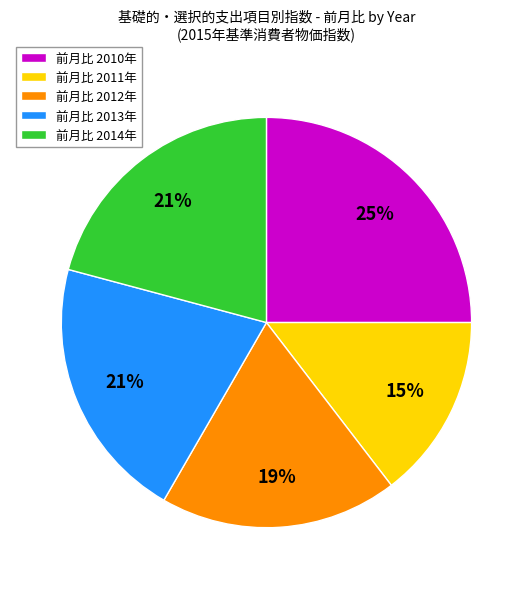

Count the number of slices in the pie.

5